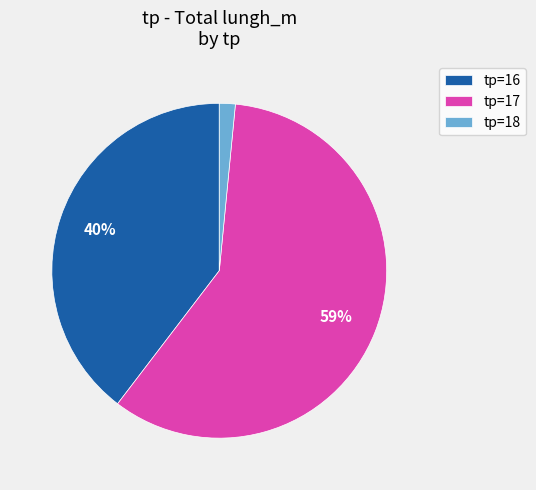

Count the number of slices in the pie.

3